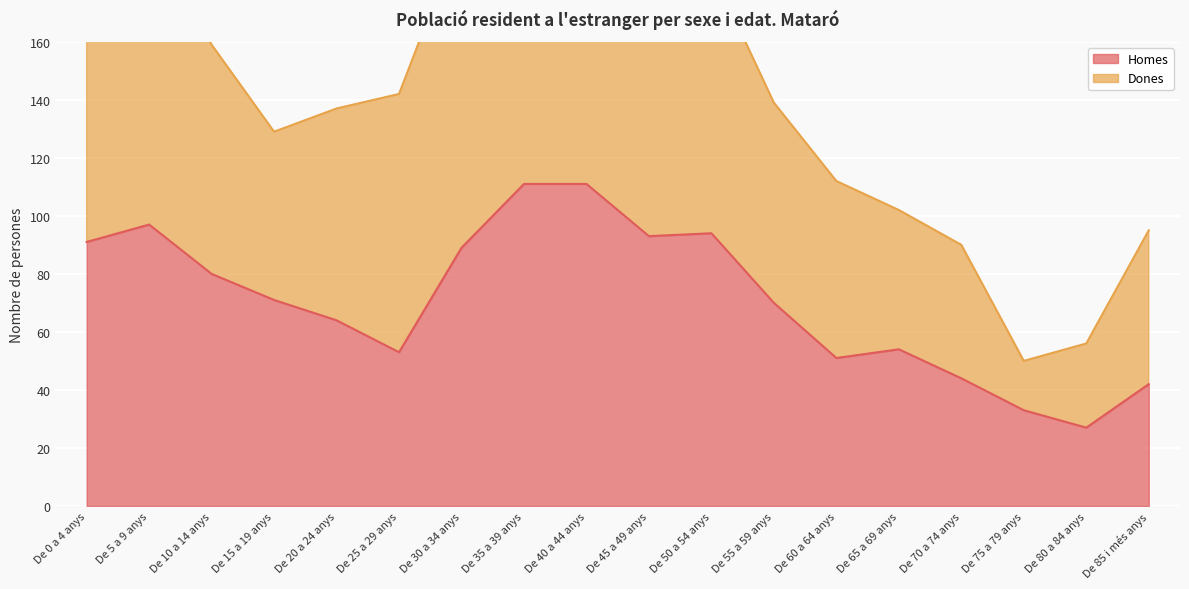

What is the sum of all values?

1275